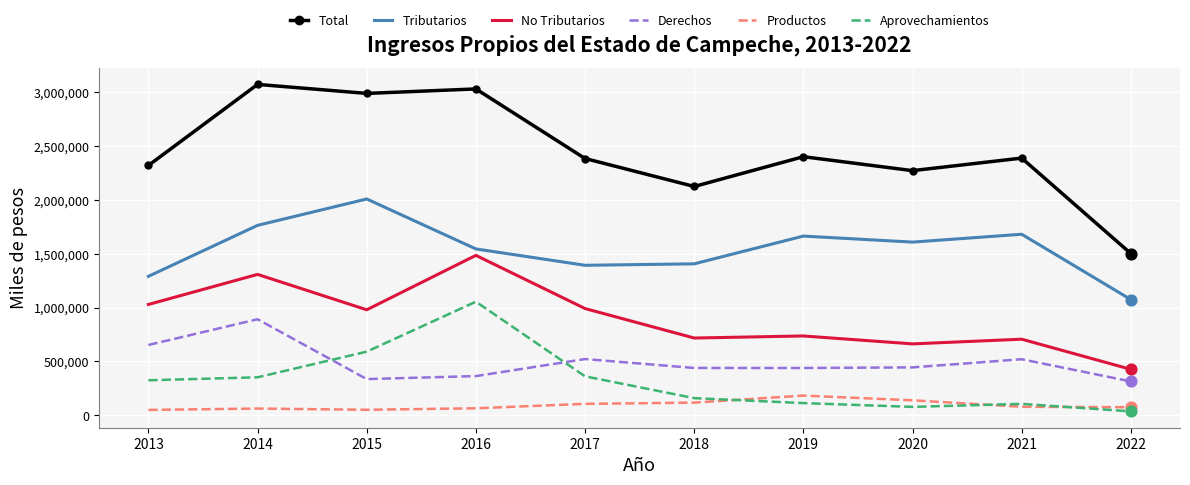

Is the value of No Tributarios at 2017 greater than the value of Tributarios at 2017?

No